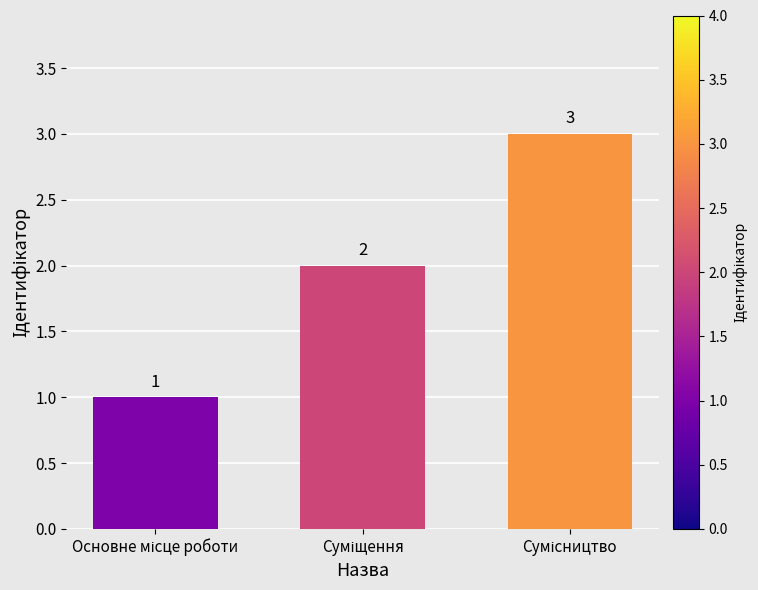

Are the bars horizontal?

No